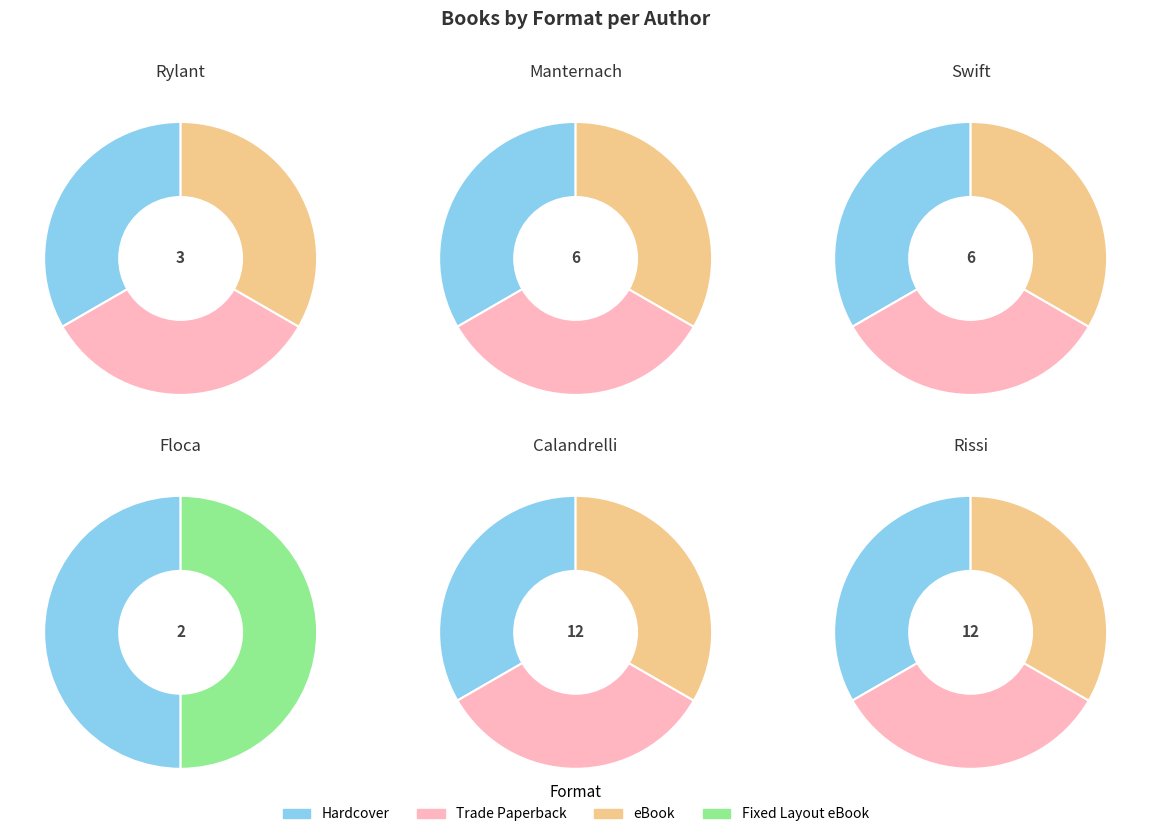

Which has a higher value, Anica Mrose Rissi or Bella Swift?

Anica Mrose Rissi